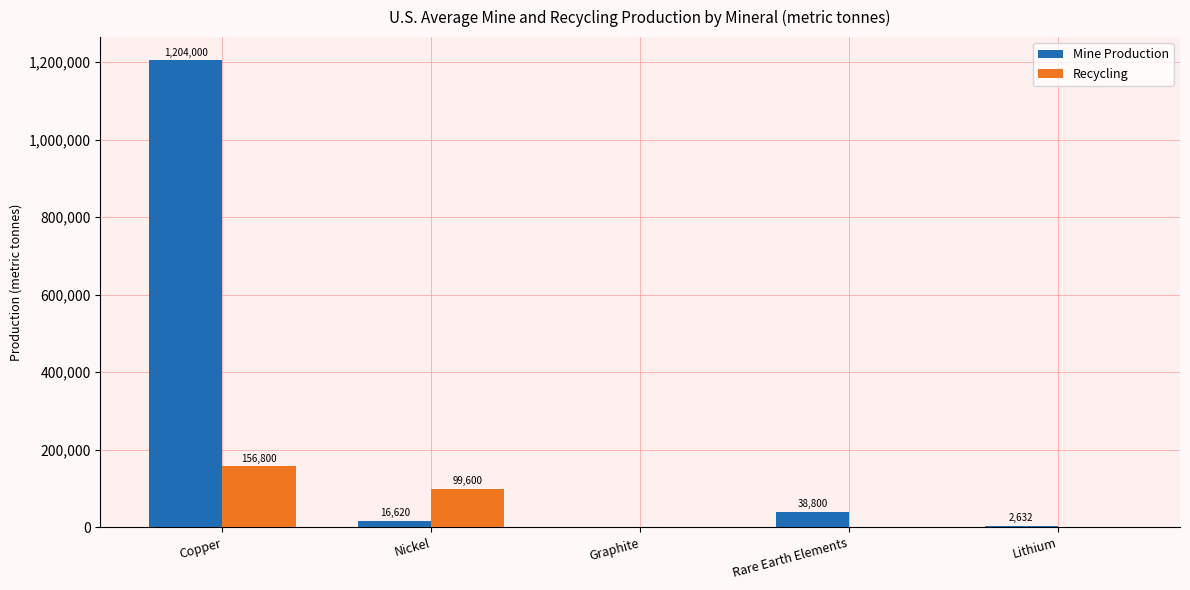

Between Copper and Graphite, which series saw the biggest shift?

Mine Production